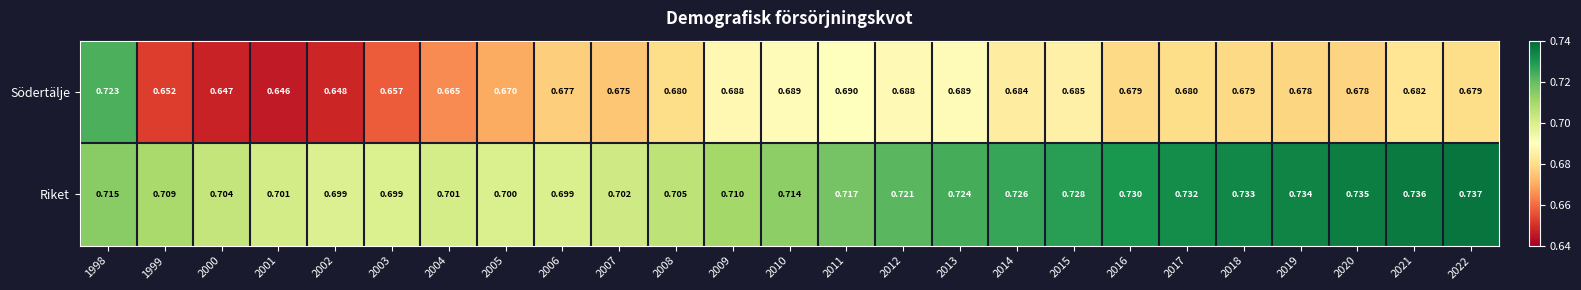

Between 2004 and 2005, which series saw the biggest shift?

Södertälje